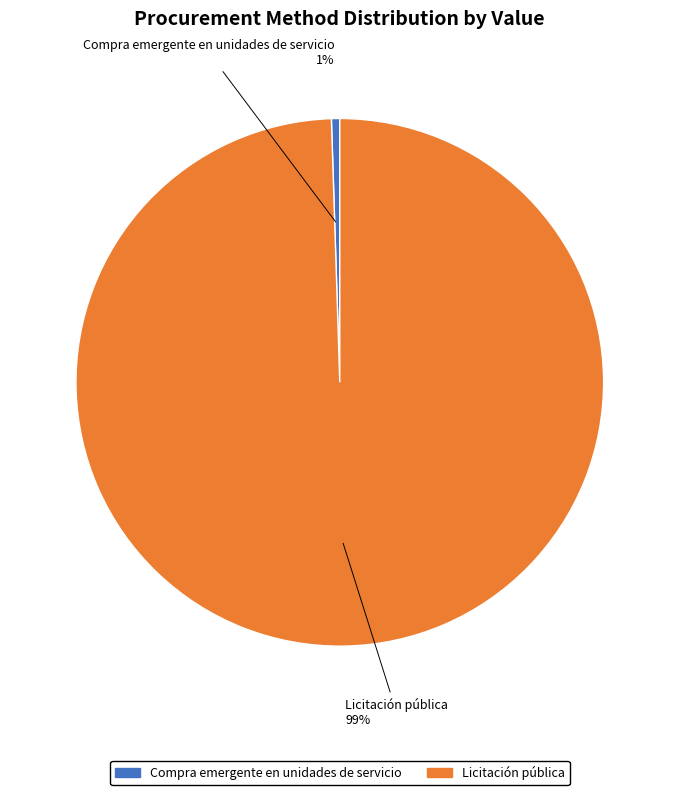

How many segments does this pie chart have?

2